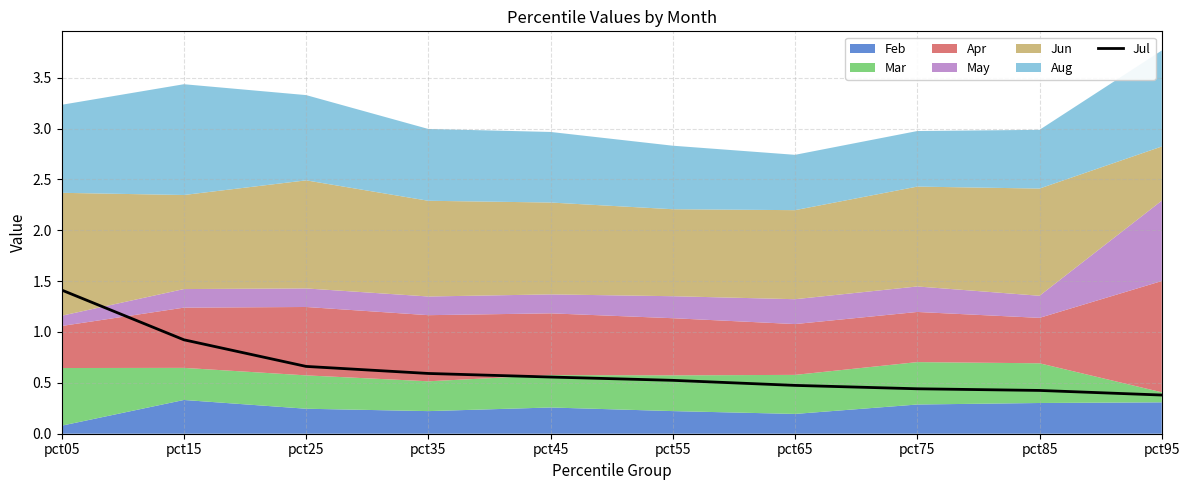

Rank the categories by value from lowest to highest.

pct95, pct85, pct75, pct65, pct55, pct45, pct35, pct25, pct15, pct05